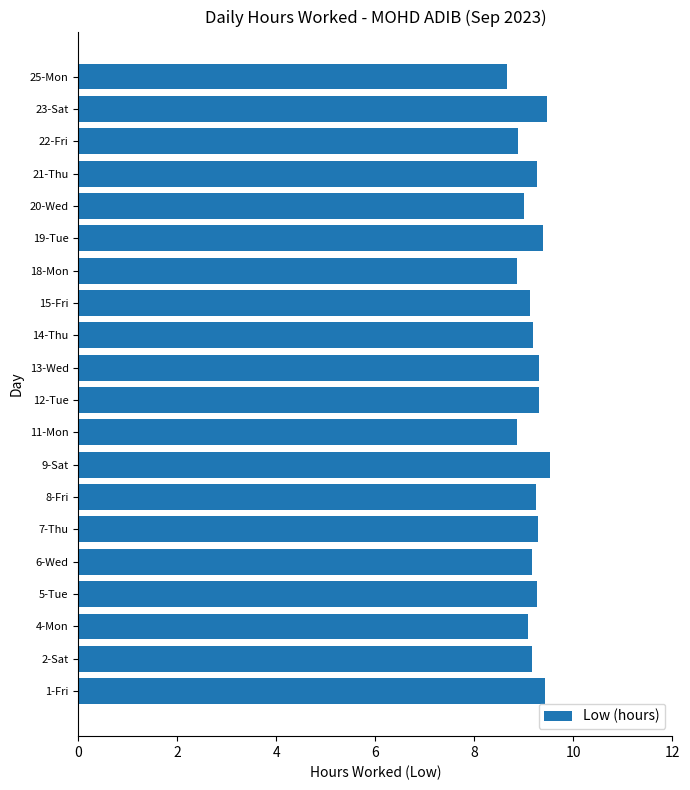

What is the maximum value shown in the chart?

9.5